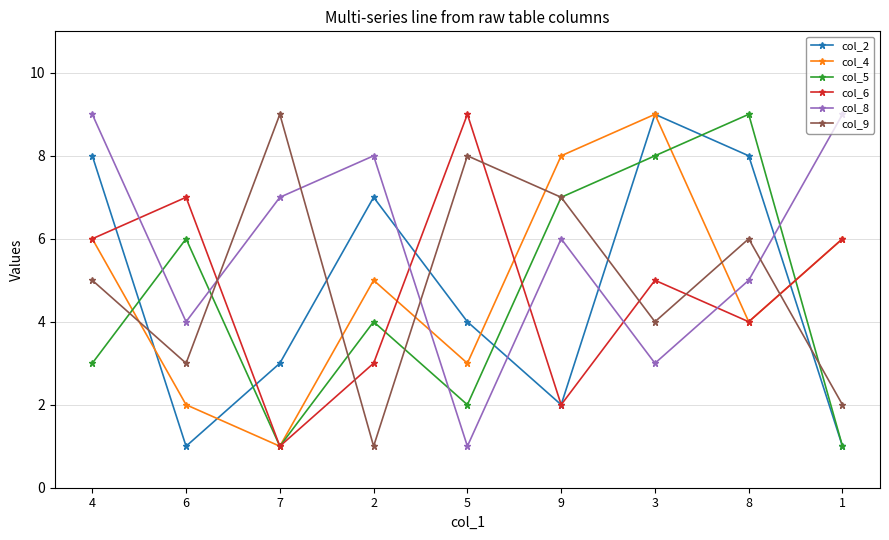

The col_2 series shows 9 at 3. True or false?

True